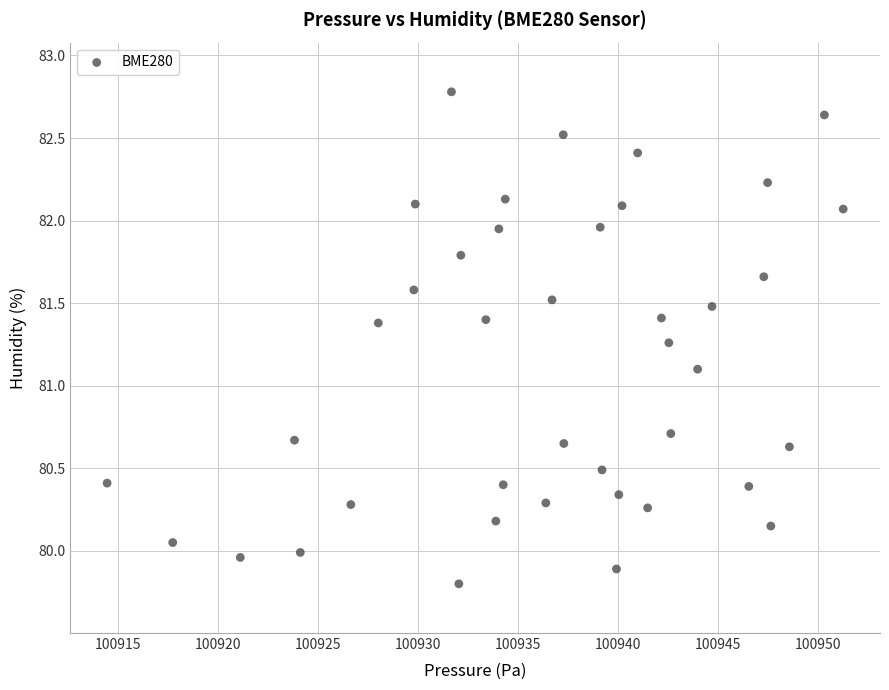

What is the range of Y values (max minus min)?

3.0